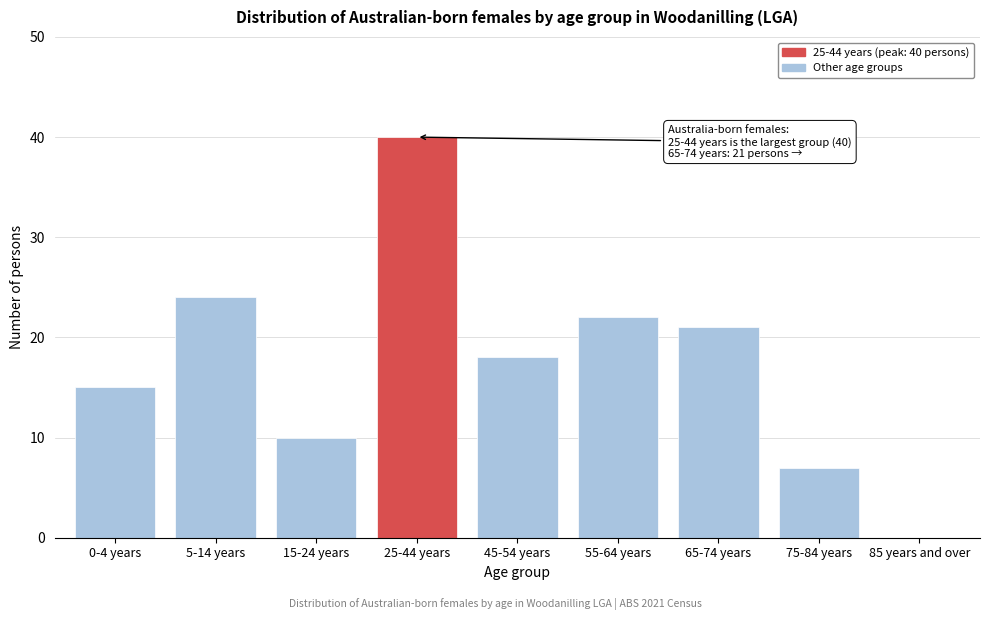

Which label corresponds to the largest value in the chart?

25-44 years